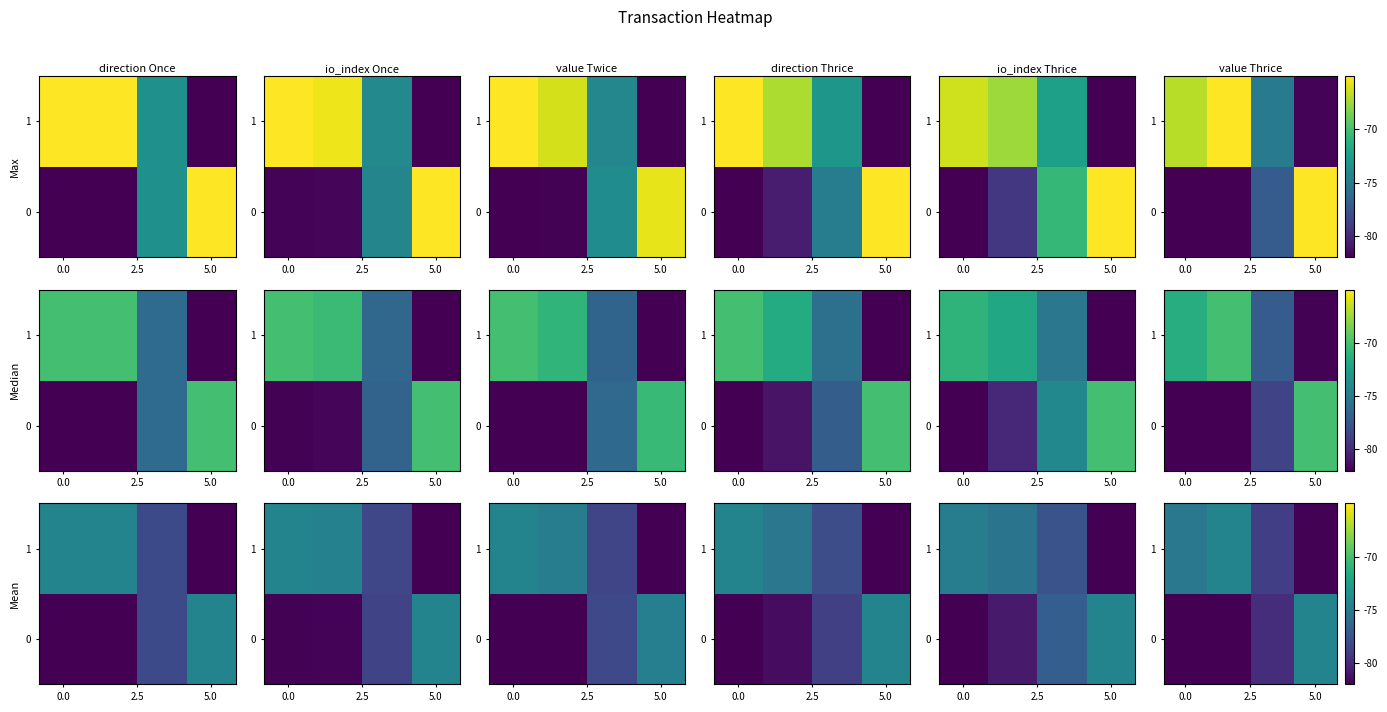

What is the minimum value for 0?

-82.0